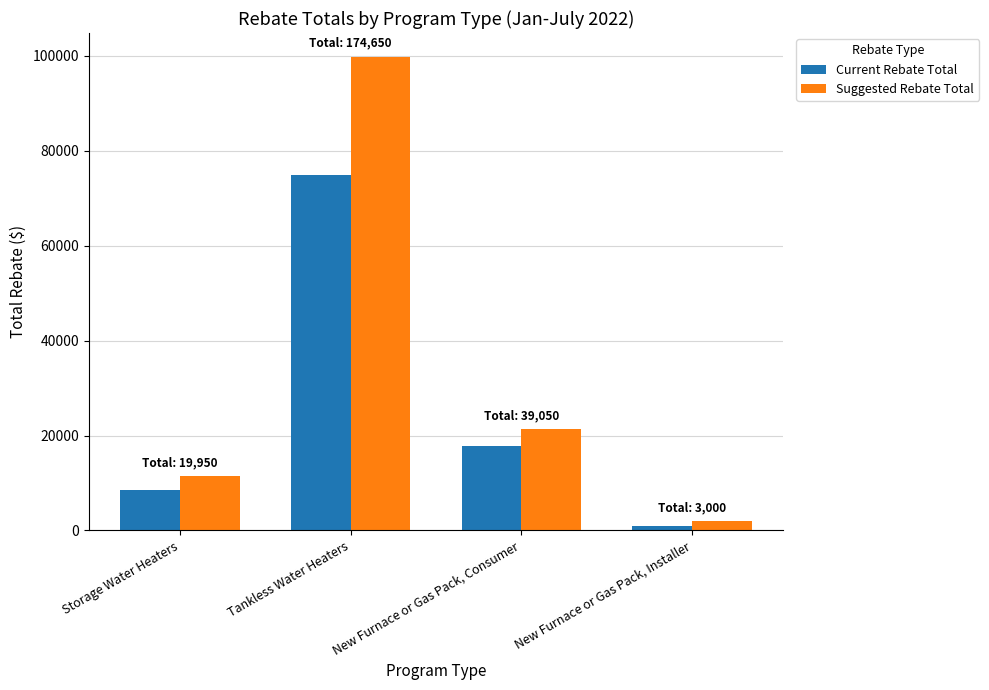

Reading left to right, what are all the values shown in this chart?

Current Rebate Total: Storage Water Heaters=8550	Tankless Water Heaters=74850	New Furnace or Gas Pack, Consumer=17750	New Furnace or Gas Pack, Installer=1000
Suggested Rebate Total: Storage Water Heaters=11400	Tankless Water Heaters=99800	New Furnace or Gas Pack, Consumer=21300	New Furnace or Gas Pack, Installer=2000